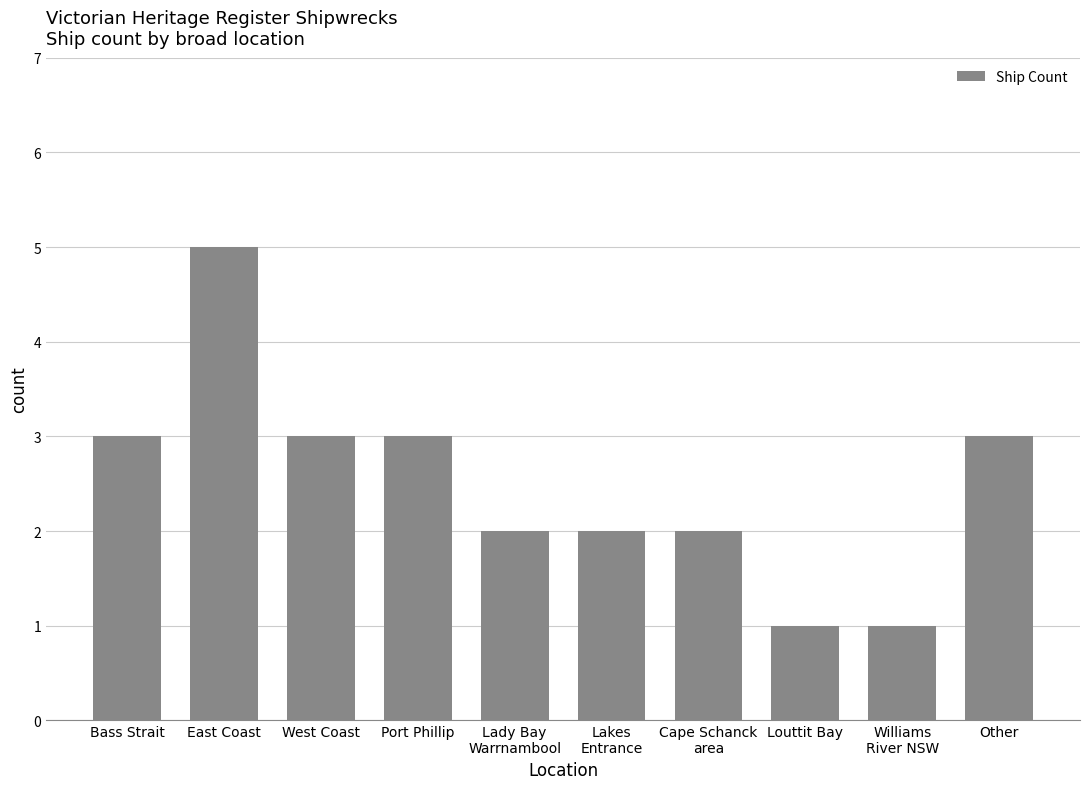

Reading left to right, extract all data points from this chart.

Bass Strait=3	East Coast=5	West Coast=3	Port Phillip=3	Lady Bay
Warrnambool=2	Lakes
Entrance=2	Cape Schanck
area=2	Louttit Bay=1	Williams
River NSW=1	Other=3